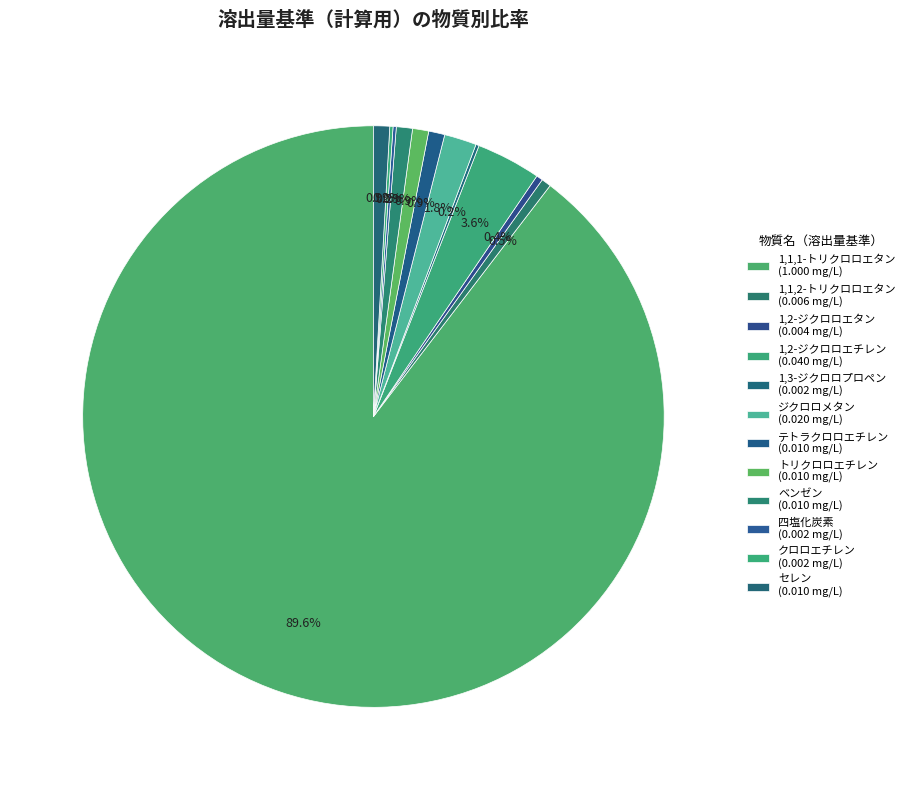

Which category has the biggest portion of the pie?

1,1,1-トリクロロエタン